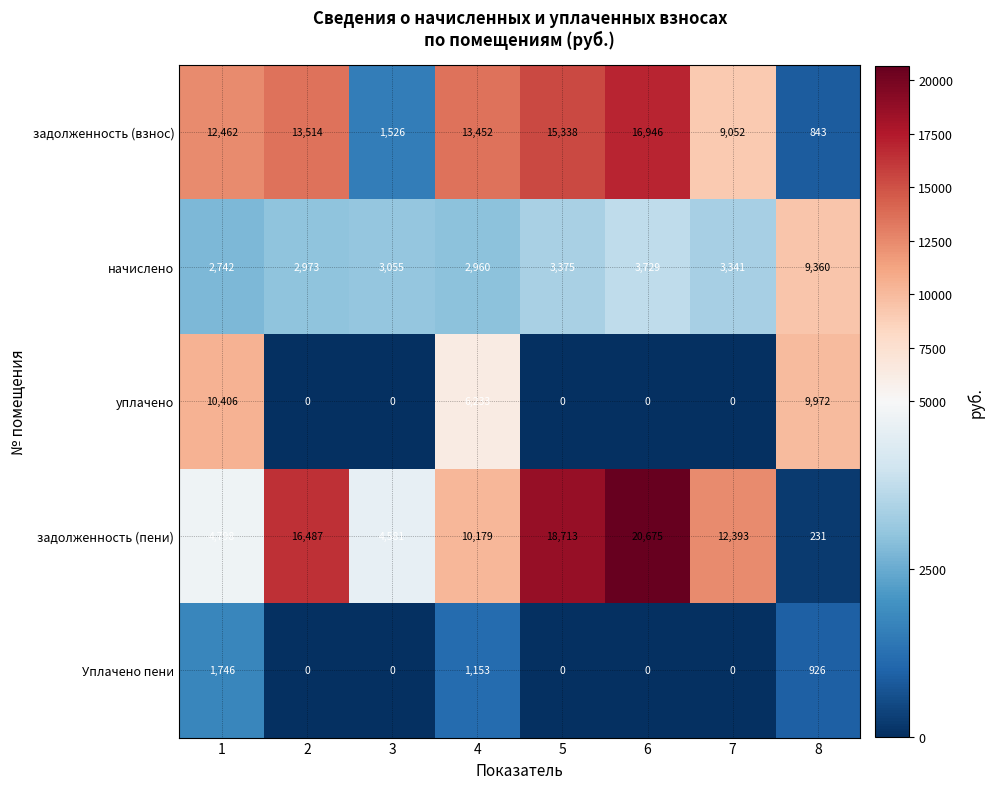

What is the difference between the maximum and minimum values in the задолженность (пени) series?

20444